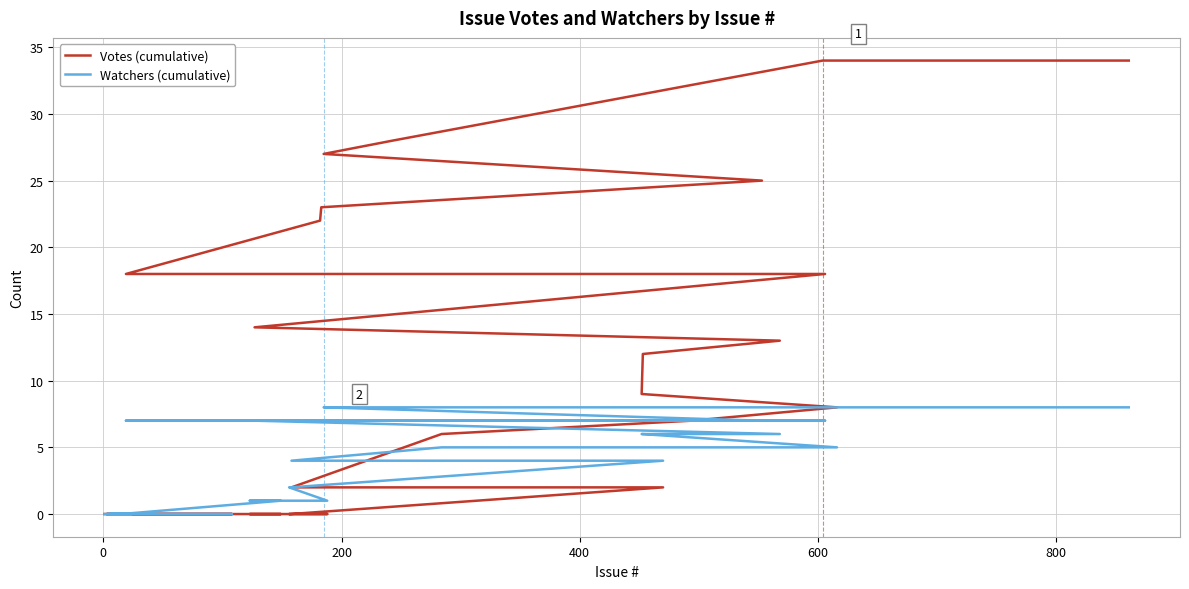

What is the difference between the maximum and second lowest values in the Watchers (cumulative) series?

8